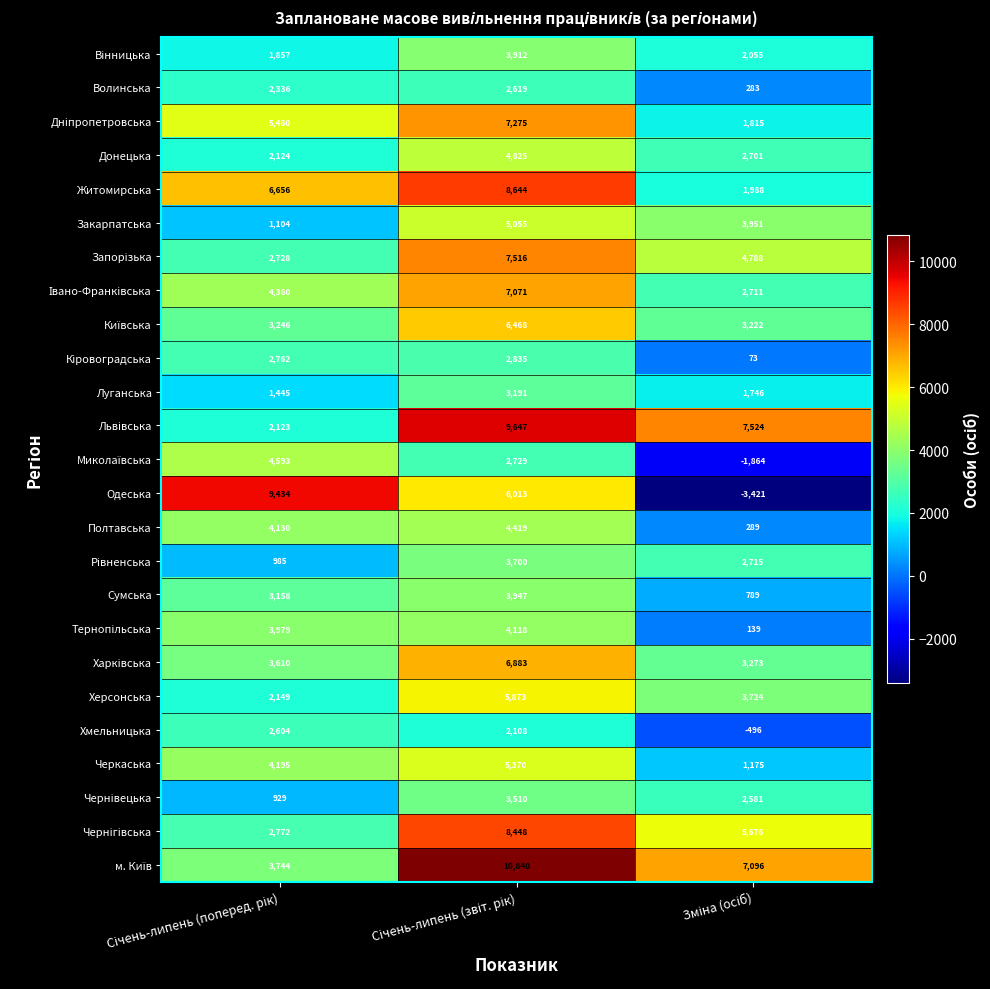

At how many categories does at least one series exceed 6235?

3